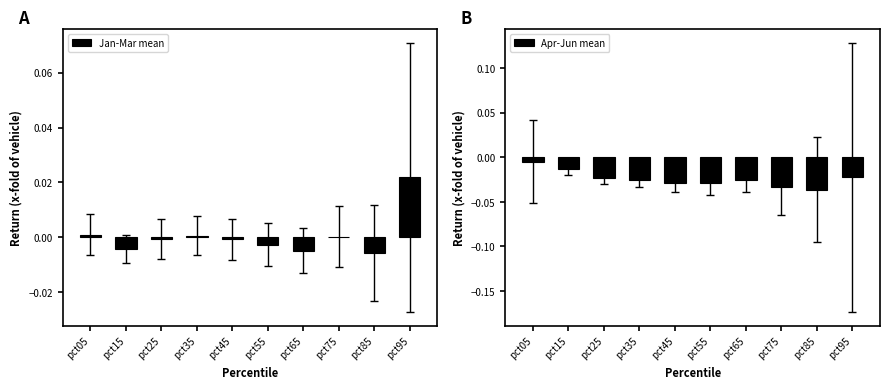

Which series has the largest range (max minus min)?

Apr-Jun mean